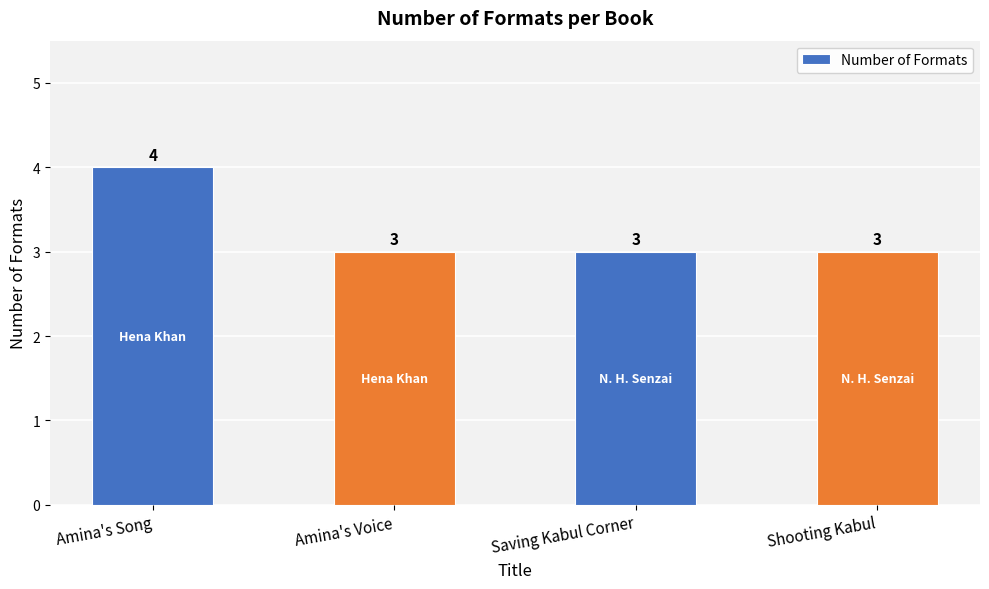

Which category has the highest value across all series?

Amina's Song